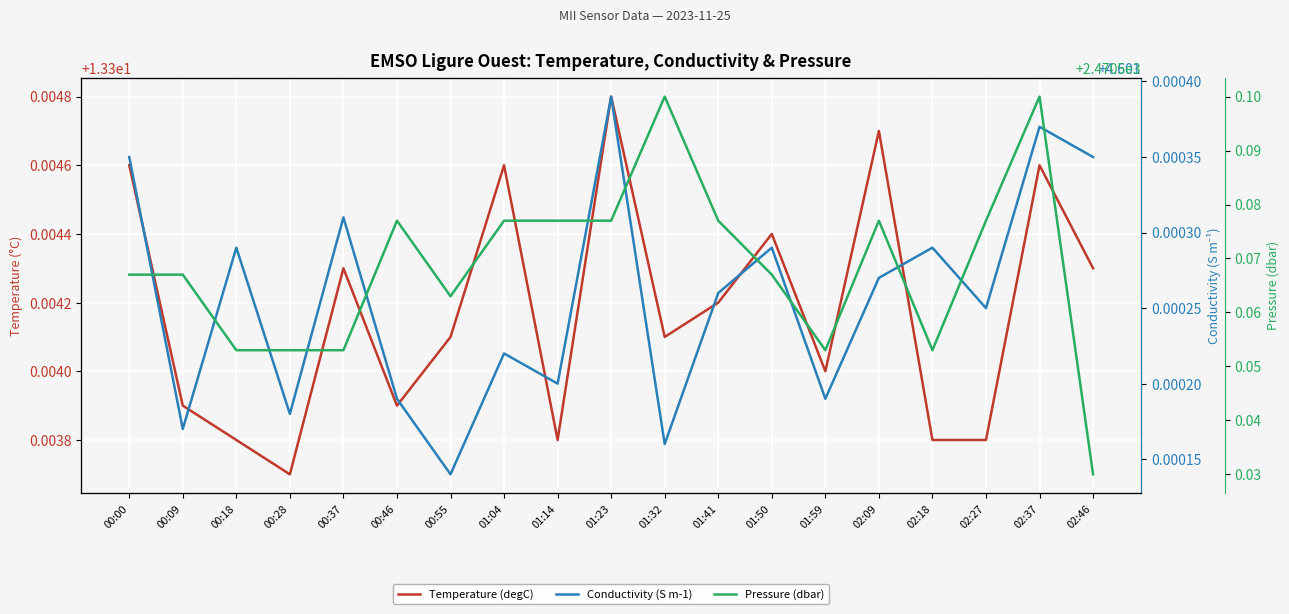

What is the difference between the highest and lowest values at 01:23?

2466.0